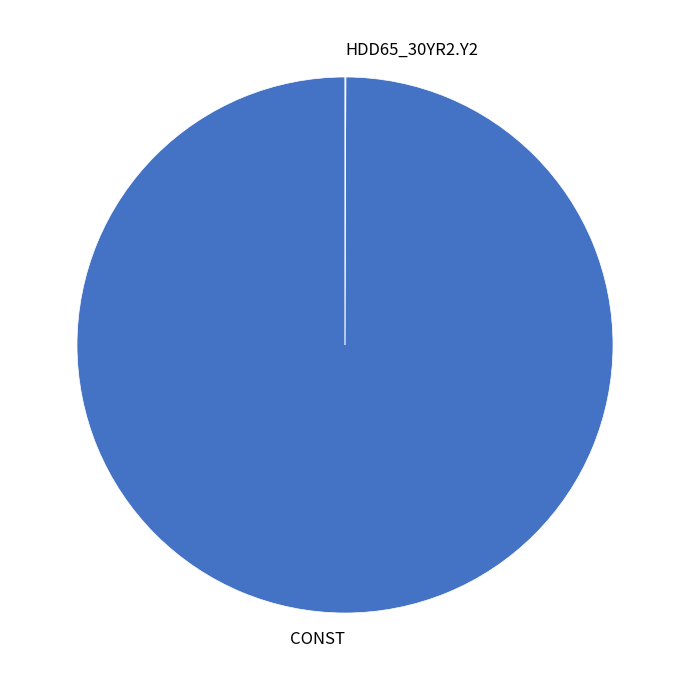

Is it true that CONST is 100% of the pie?

True